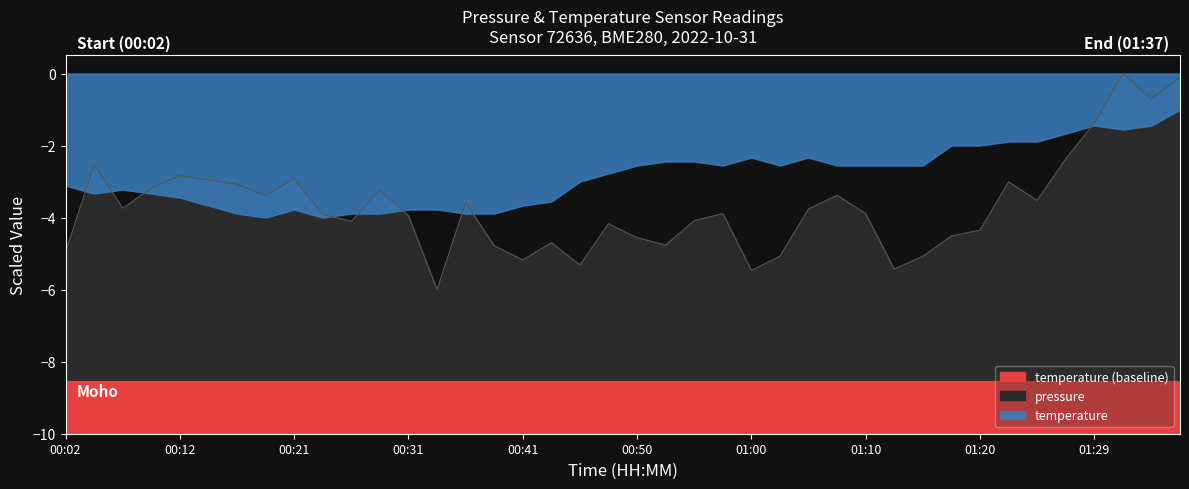

What is the change in value from 01:10 to 01:25?

+0.4